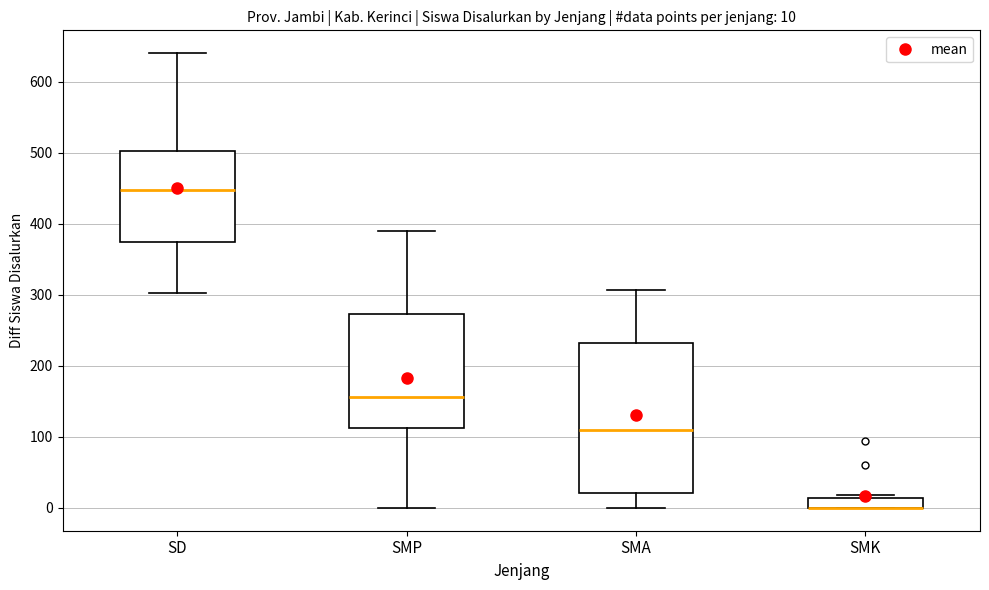

Comparing the boxes themselves (not the whiskers), which one is the tallest?

SMA